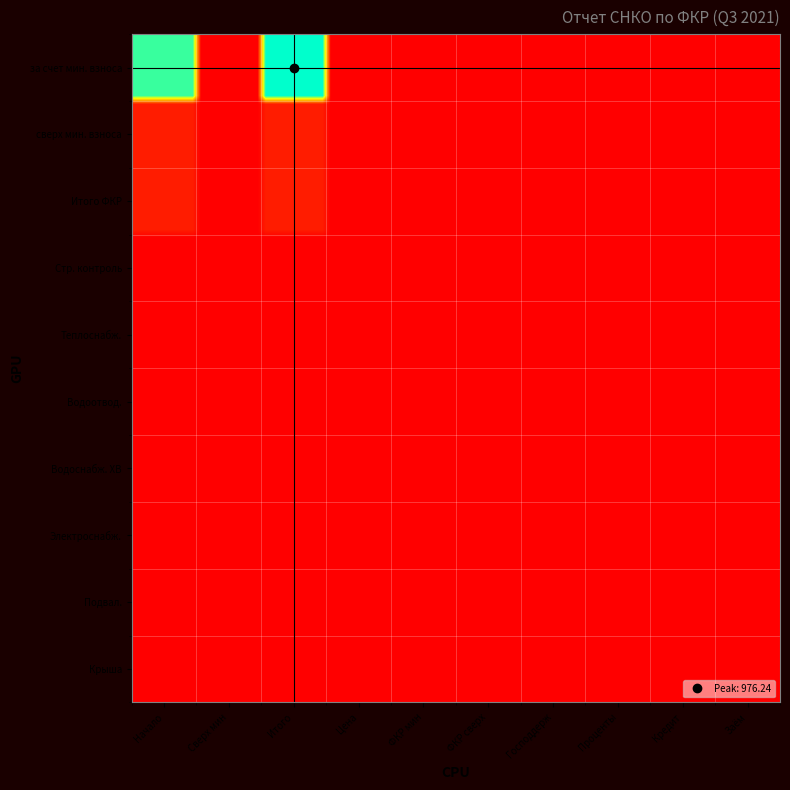

Which series has the largest total across all categories?

1